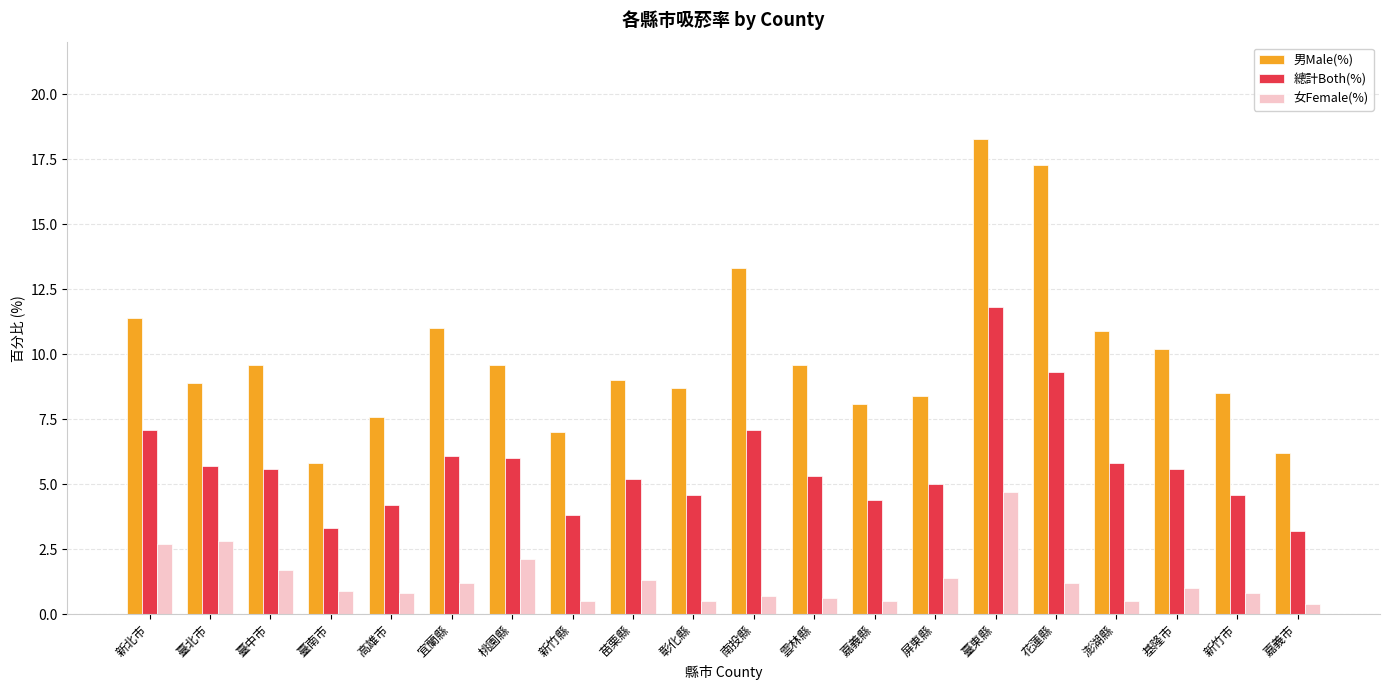

What is the maximum value shown in the chart?

18.3